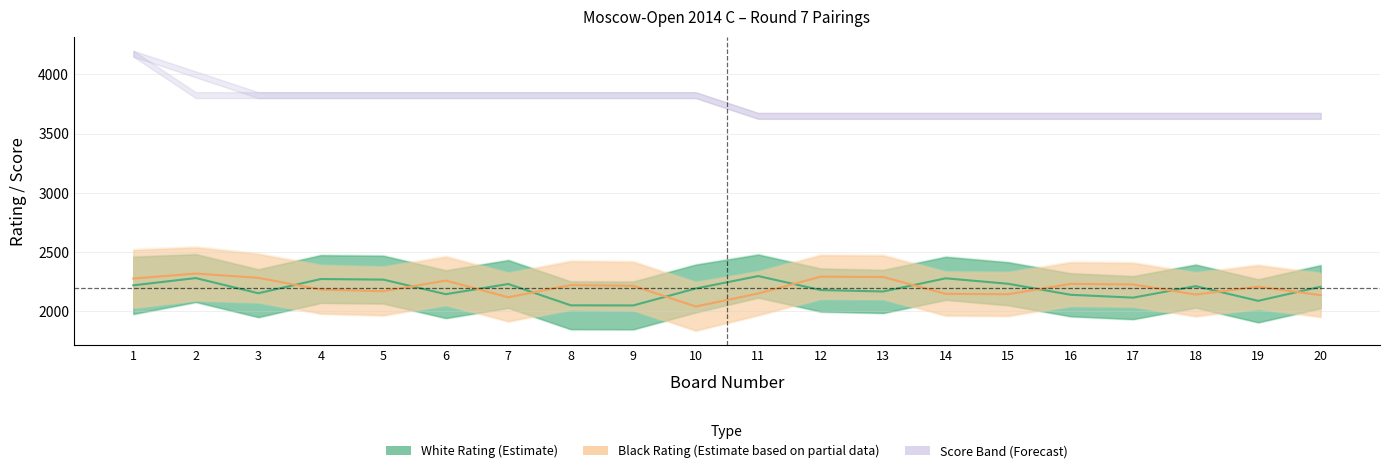

What value does the Black Rating series have at 1, to the nearest 10?

2280